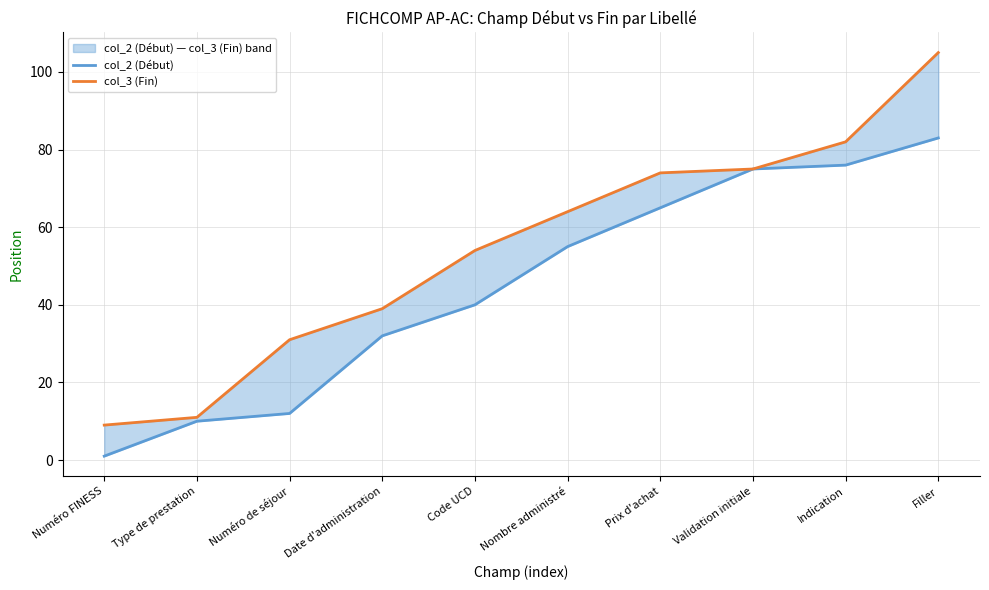

Which has a higher value, Filler or Validation initiale?

Filler